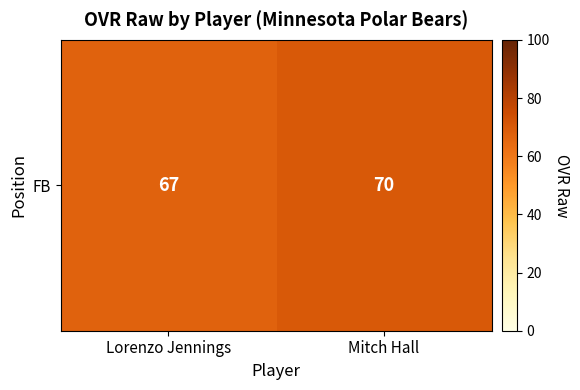

What is the change in value from Lorenzo Jennings to Mitch Hall?

+3